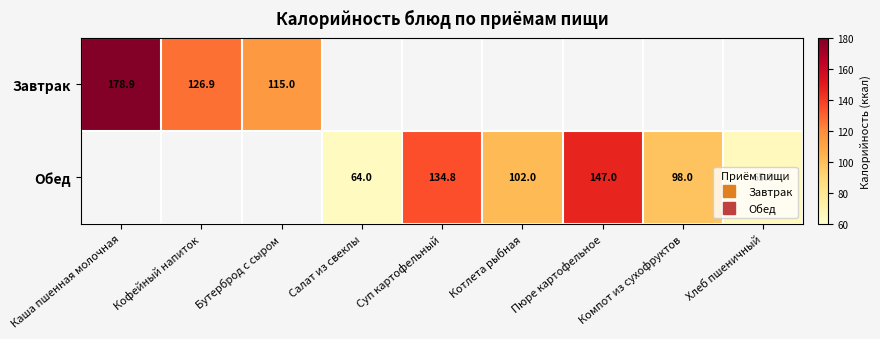

How many categories are shown in the chart?

9